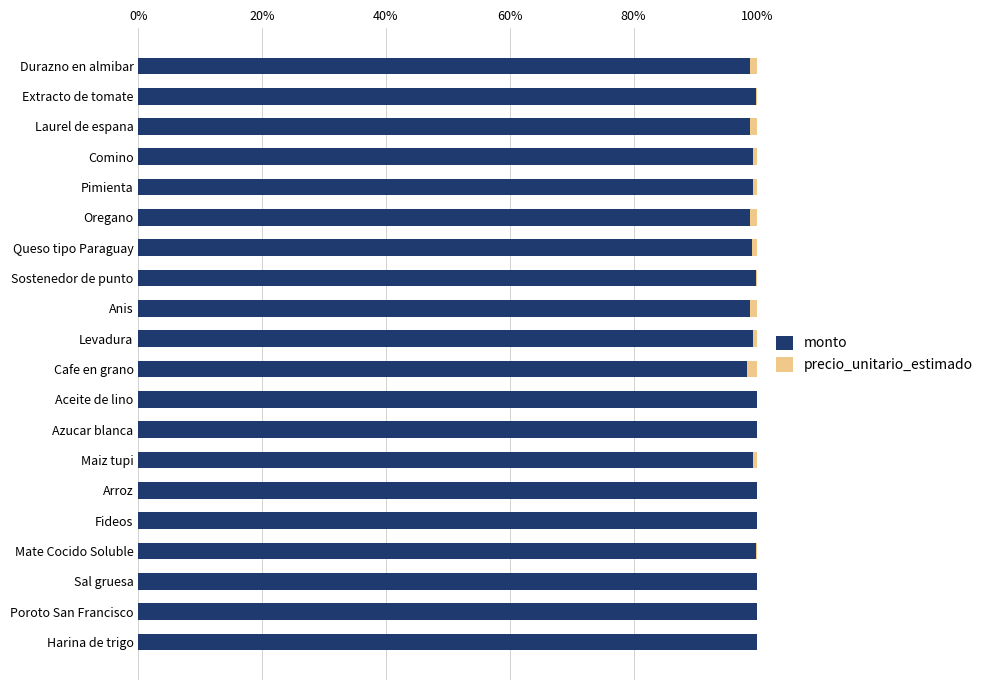

The monto series shows 99.8 at Sostenedor de punto. True or false?

True